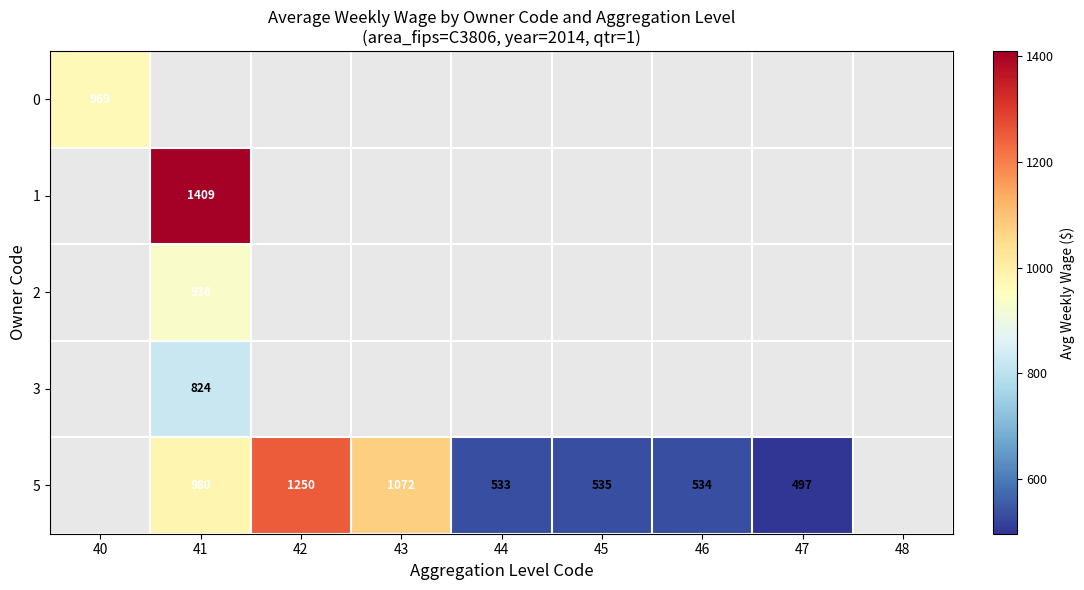

The 5 series shows 534 at 46. True or false?

True